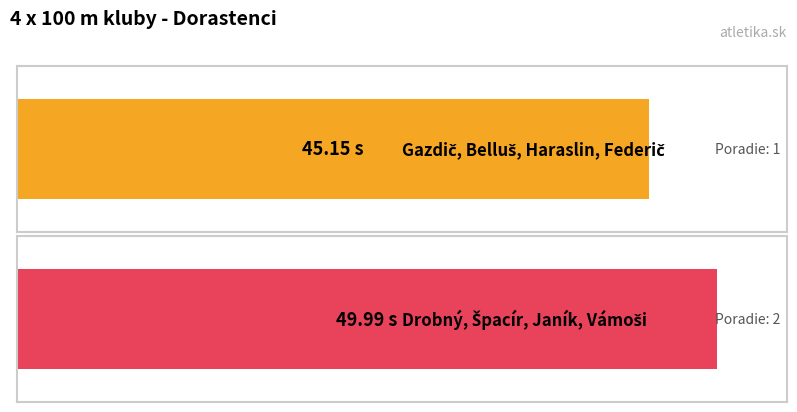

Which has a higher value, Gazdič, Belluš, Haraslin, Federič or Drobný, Špacír, Janík, Vámoši?

Drobný, Špacír, Janík, Vámoši